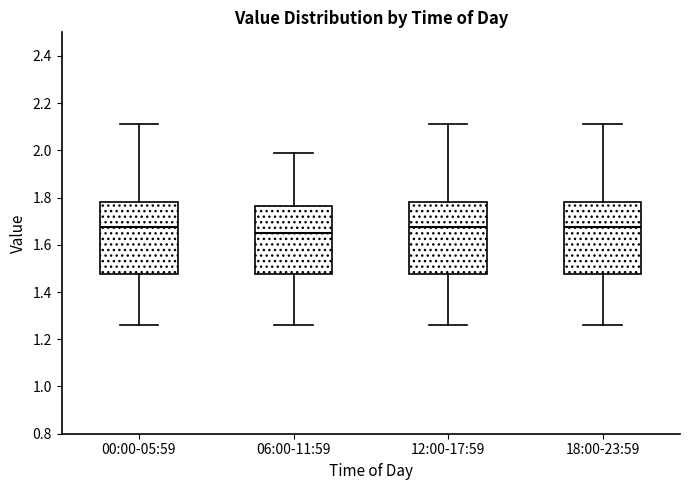

Where is the upper edge of the box for 18:00-23:59 on the y-axis? The values are not printed on the chart, so give them approximately, as read against the axis.

1.78